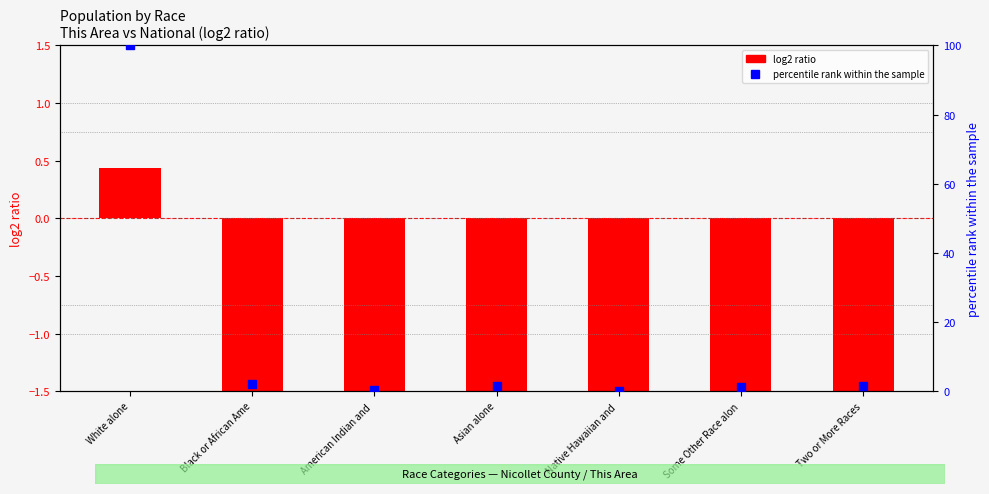

At how many categories does at least one series exceed 10?

1